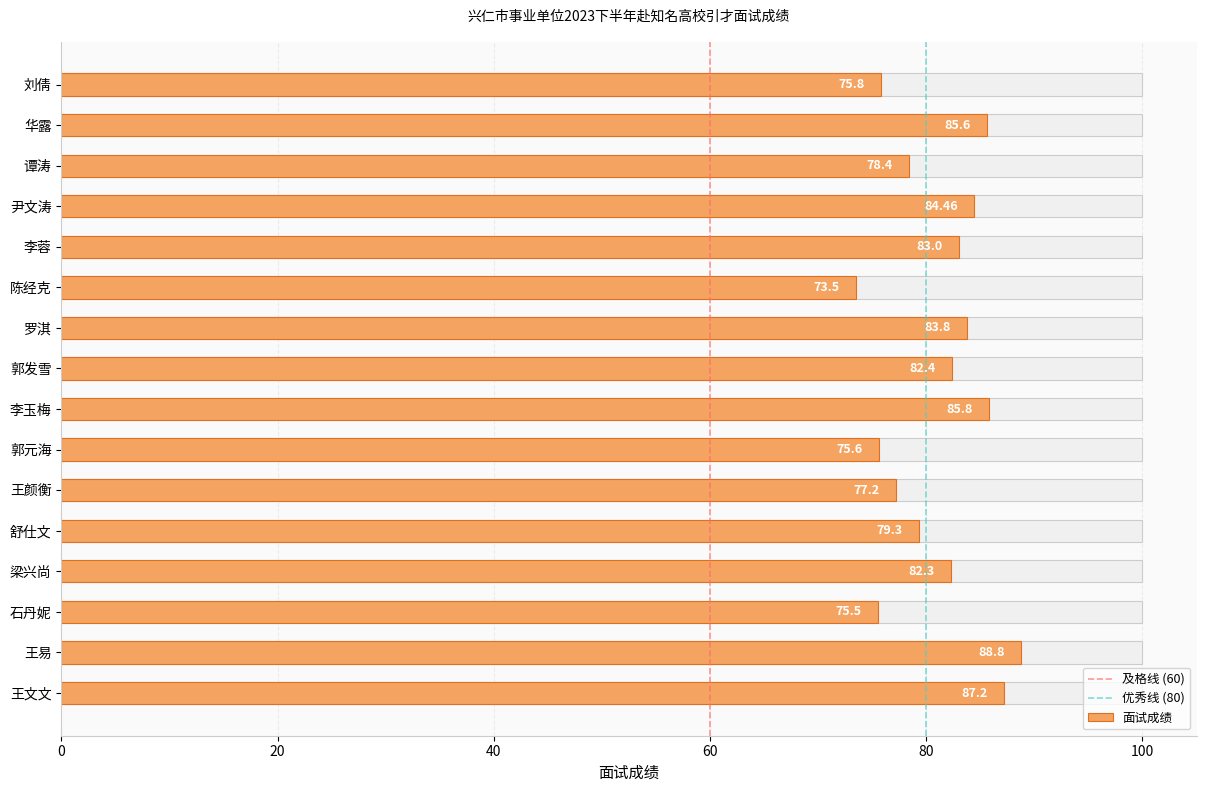

What is the label of the 15th bar from the right?

华露